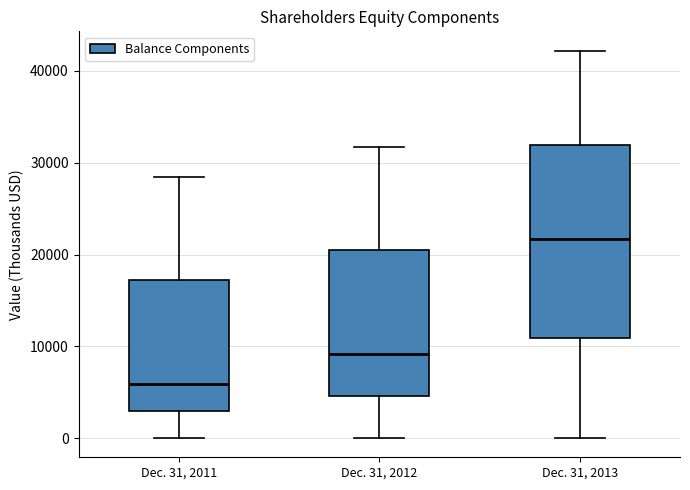

Reading left to right, transcribe this box plot: for each box, give where its median line is, the range the box spans, and where its two whiskers end, as read against the y-axis. The values are not printed on the chart, so give them approximately, as read against the axis.

Dec. 31, 2011: median 6000, box 3000 to 17000, whiskers 0 to 28000
Dec. 31, 2012: median 9000, box 5000 to 20000, whiskers 0 to 32000
Dec. 31, 2013: median 22000, box 11000 to 32000, whiskers 0 to 42000